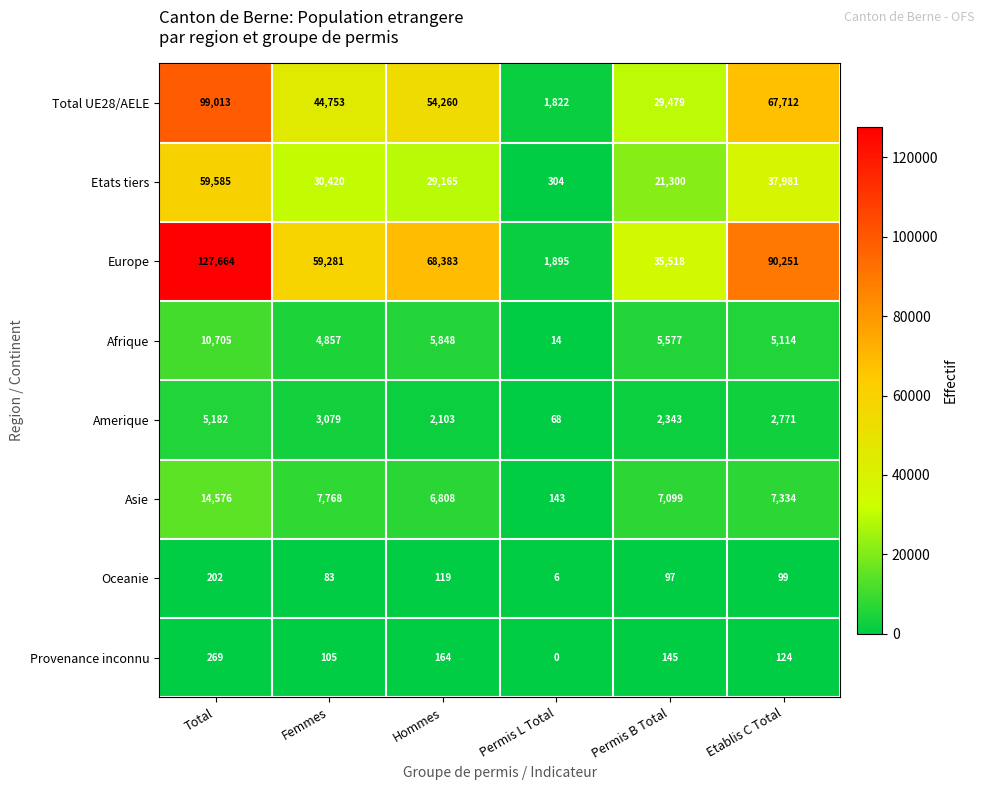

Count the number of categories in the chart.

6